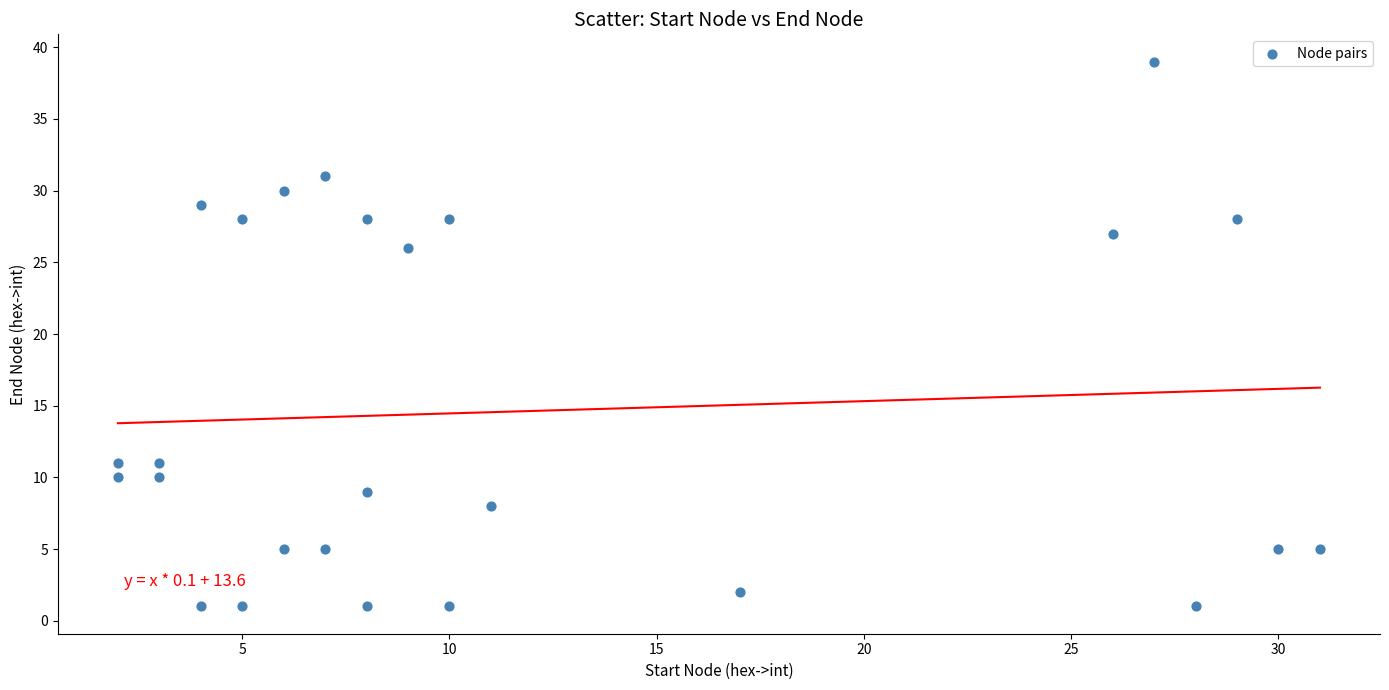

What is the range of Y values (max minus min)?

38